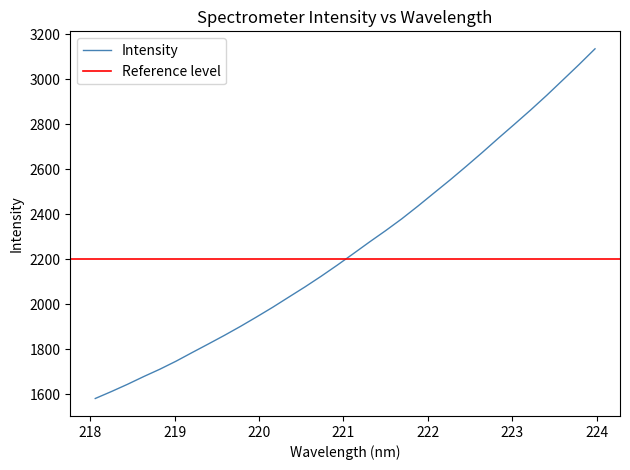

The chart shows a value of 1235.7 at 223.2172. True or false?

False